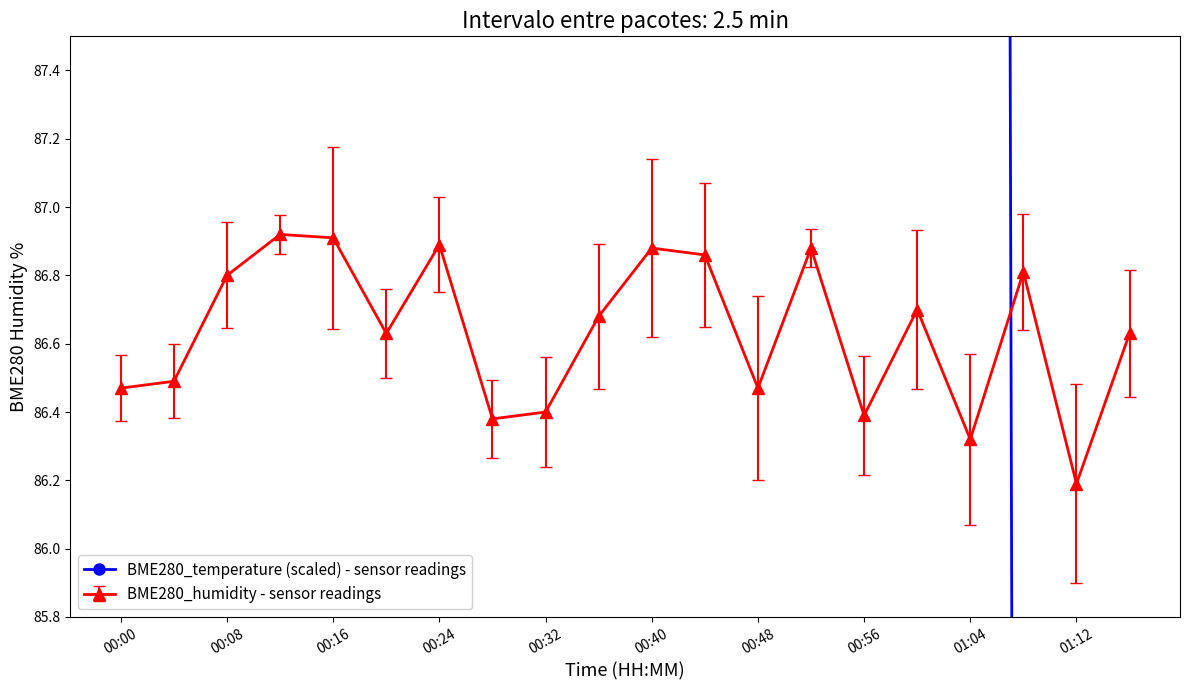

What is the average value?

124